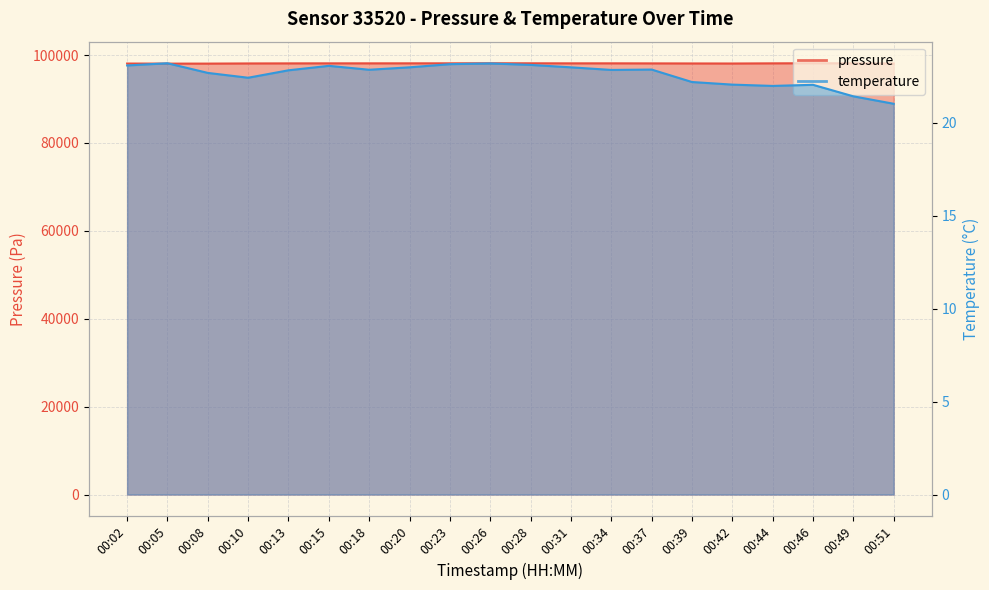

True or false: pressure and temperature intersect in this chart.

False